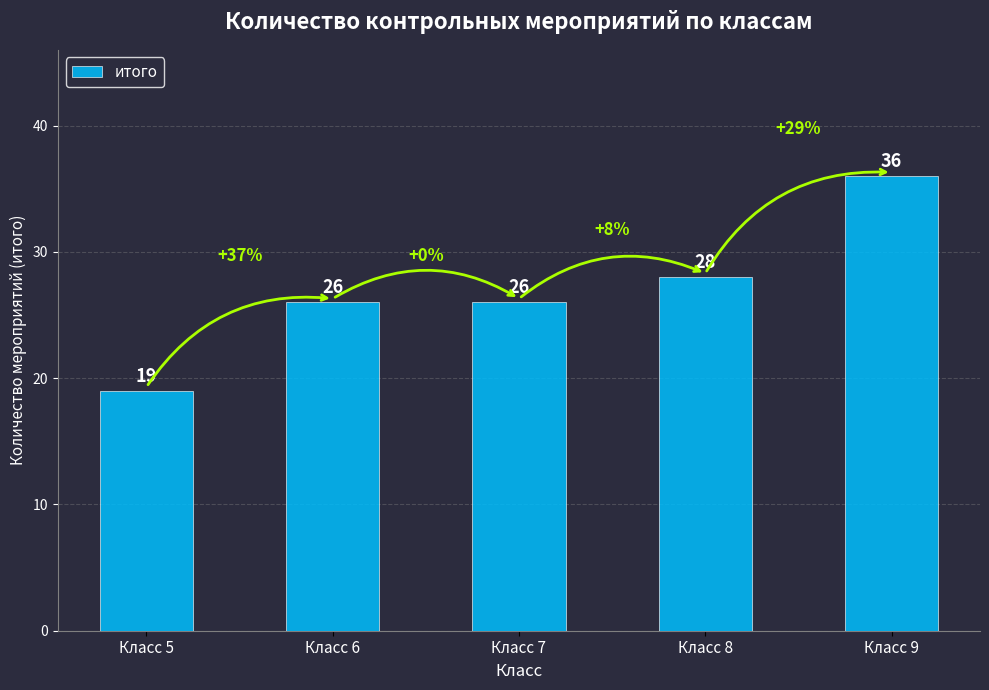

Count the values in the range 26 to 28.

3